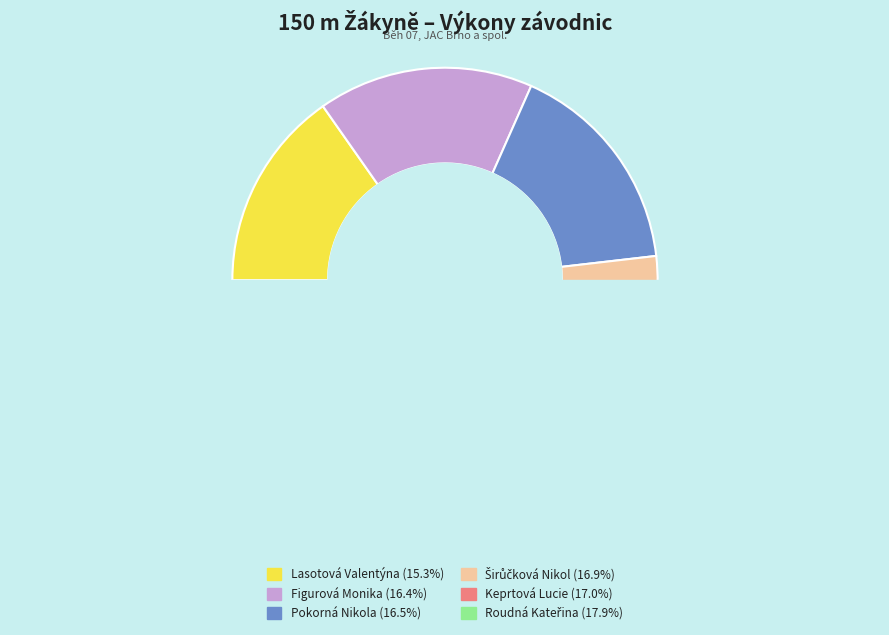

Approximately how many times larger is the value at Roudná Kateřina compared to Lasotová Valentýna?

1.2